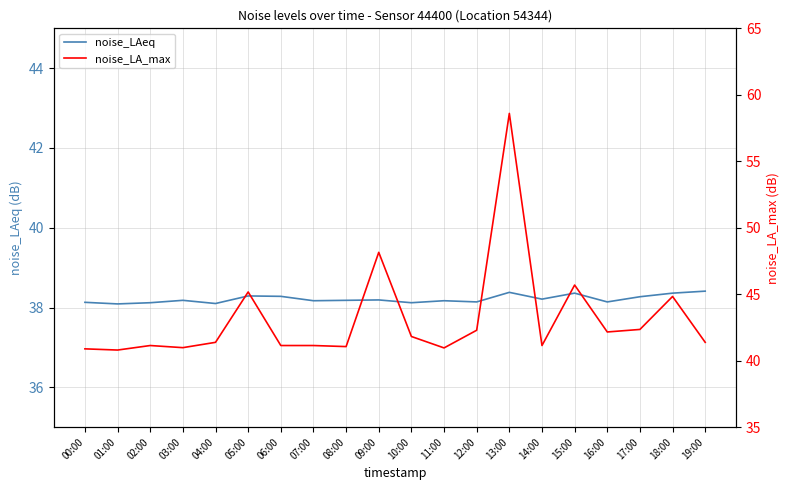

In noise_LAeq, how many points are lower than both neighbors (excluding endpoints)?

7